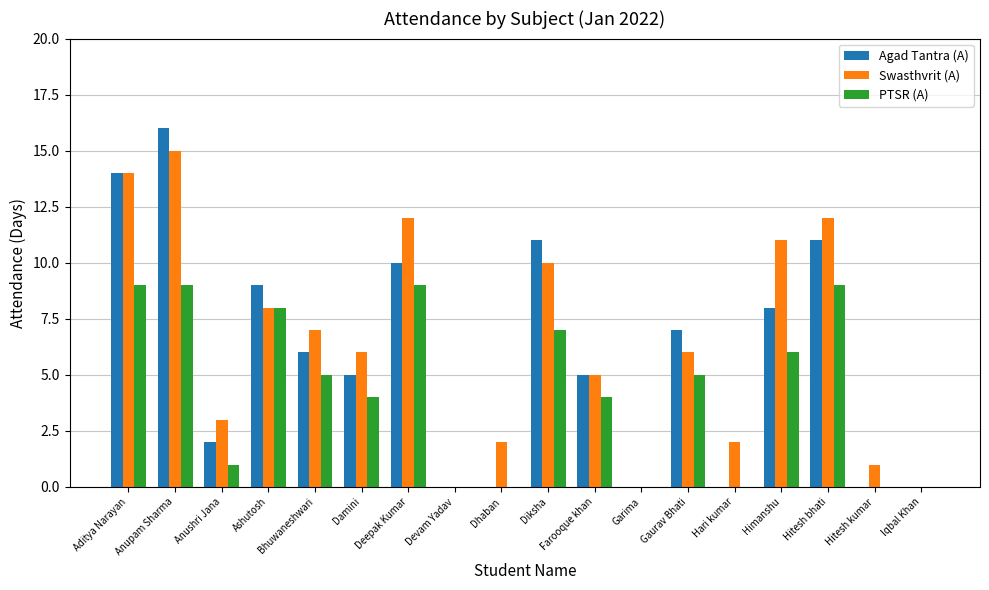

At which label is Agad Tantra (A) closest to 8?

Himanshu